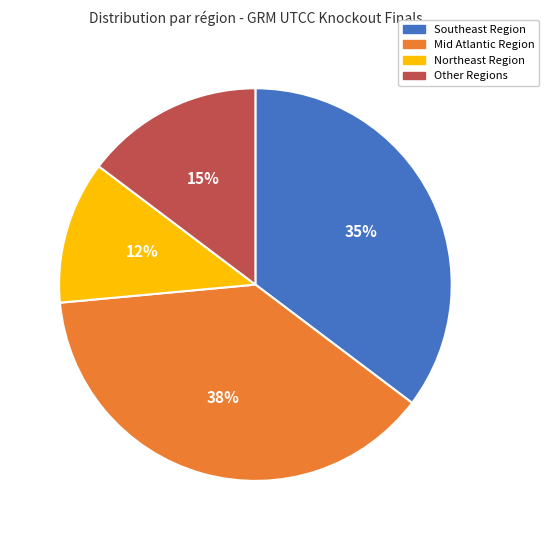

To the nearest percent, what is the average slice percentage?

25%